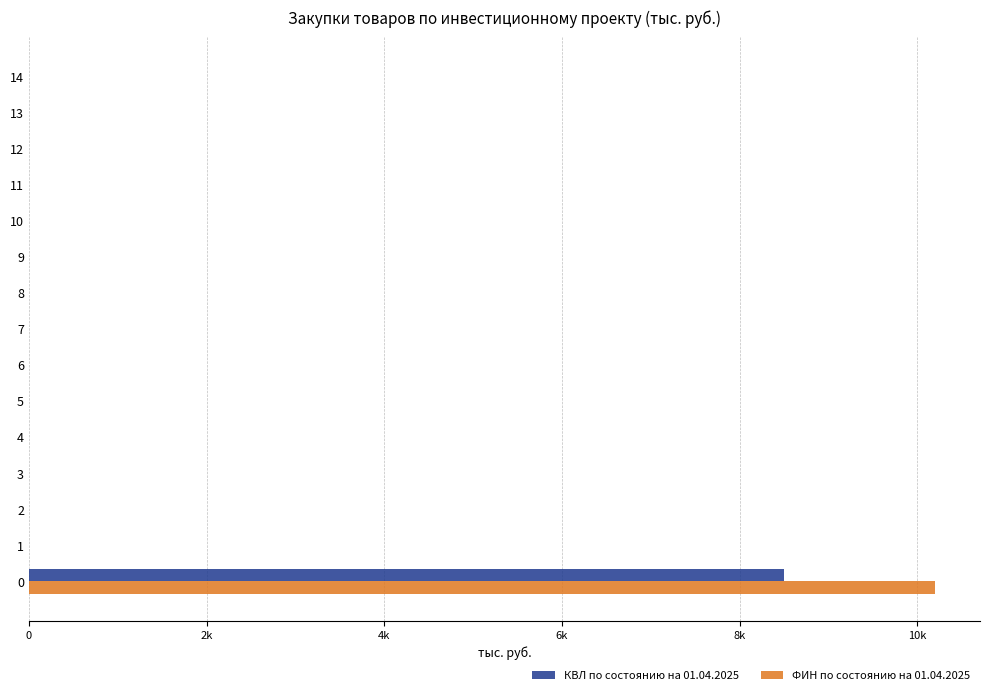

Which series has the widest spread of values?

ФИН по состоянию на 01.04.2025